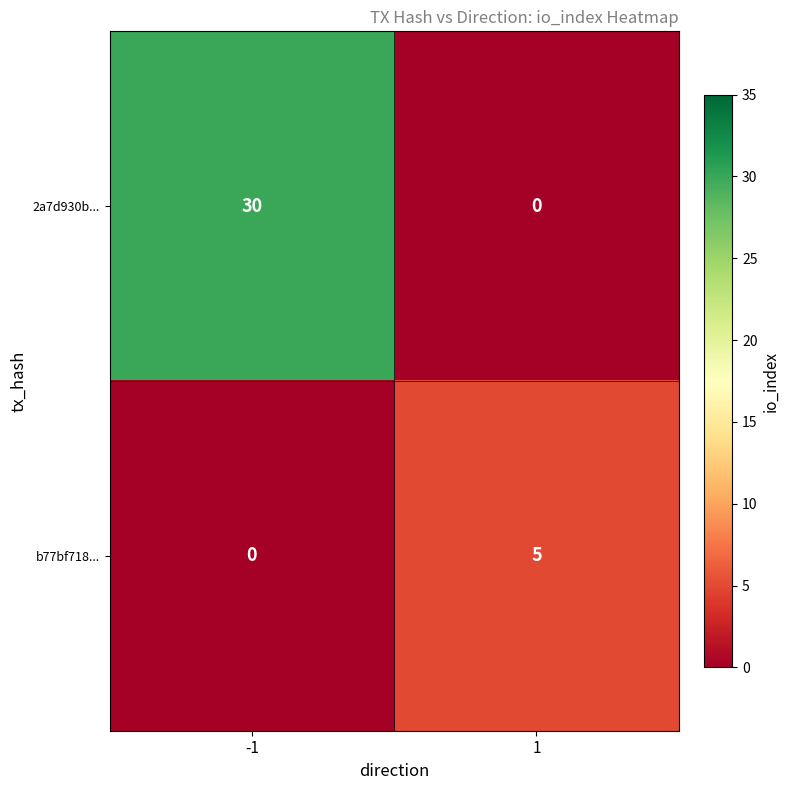

Reading left to right, list all the values displayed in this chart.

2a7d930b...: -1=30	1=0
b77bf718...: -1=0	1=5